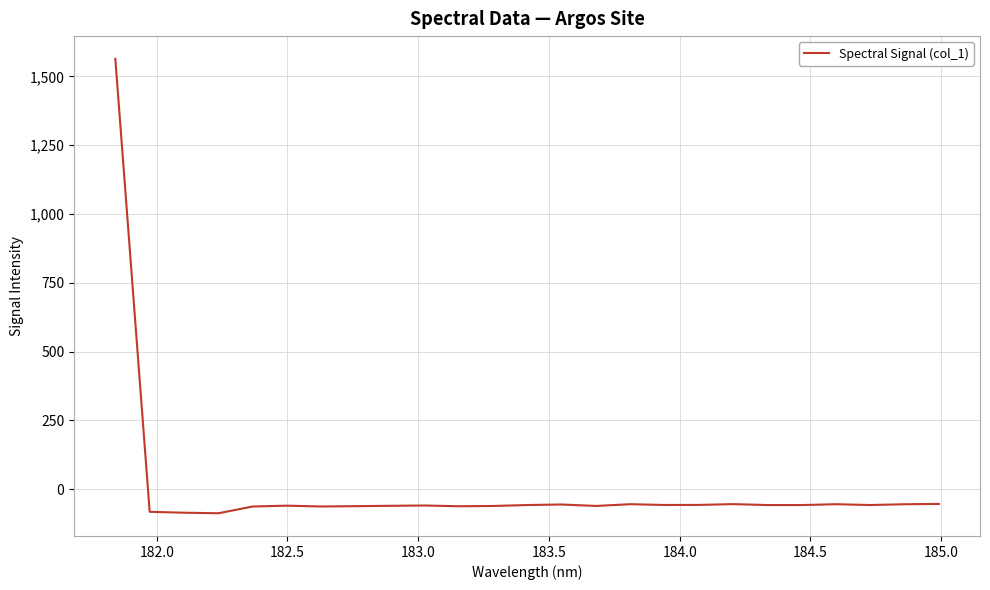

What is the greatest value displayed?

1564.1